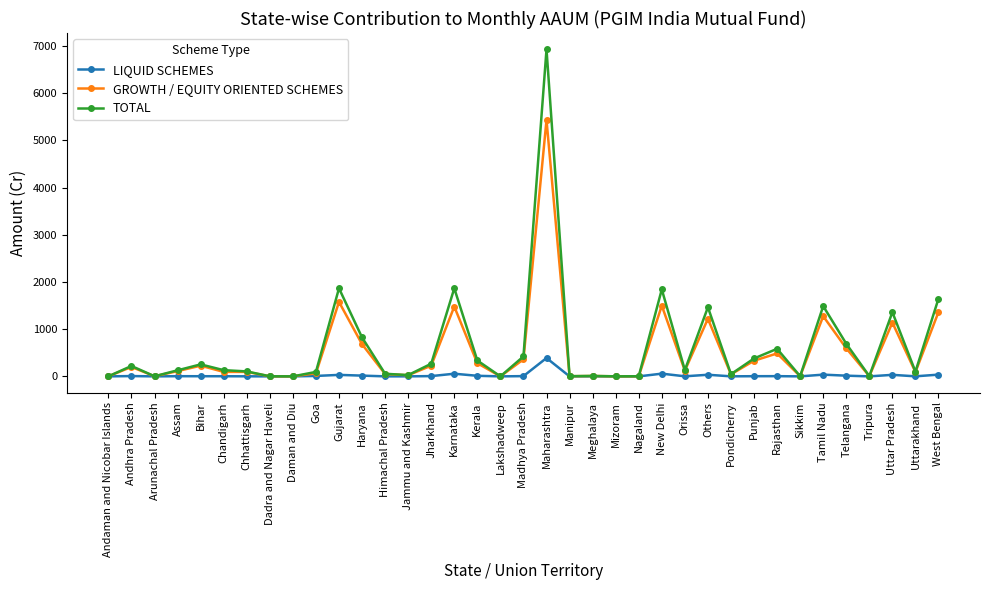

How many data points does each series have?

37